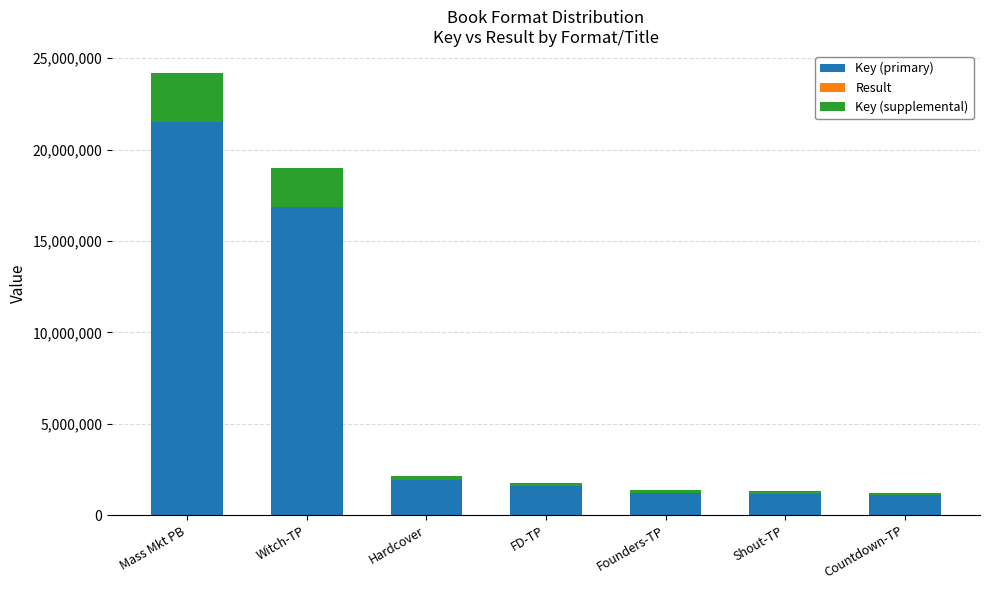

Is it true that Key (primary) equals 1070231 at Countdown-TP?

True